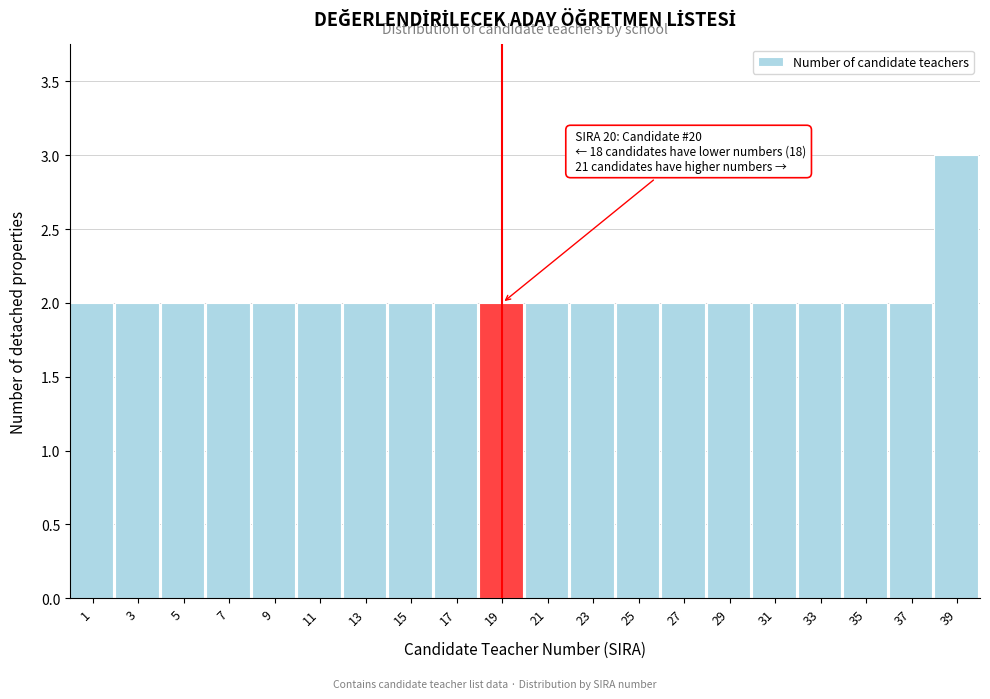

Reading right to left, extract all data points from this chart.

3	2	2	2	2	2	2	2	2	2	2	2	2	2	2	2	2	2	2	2